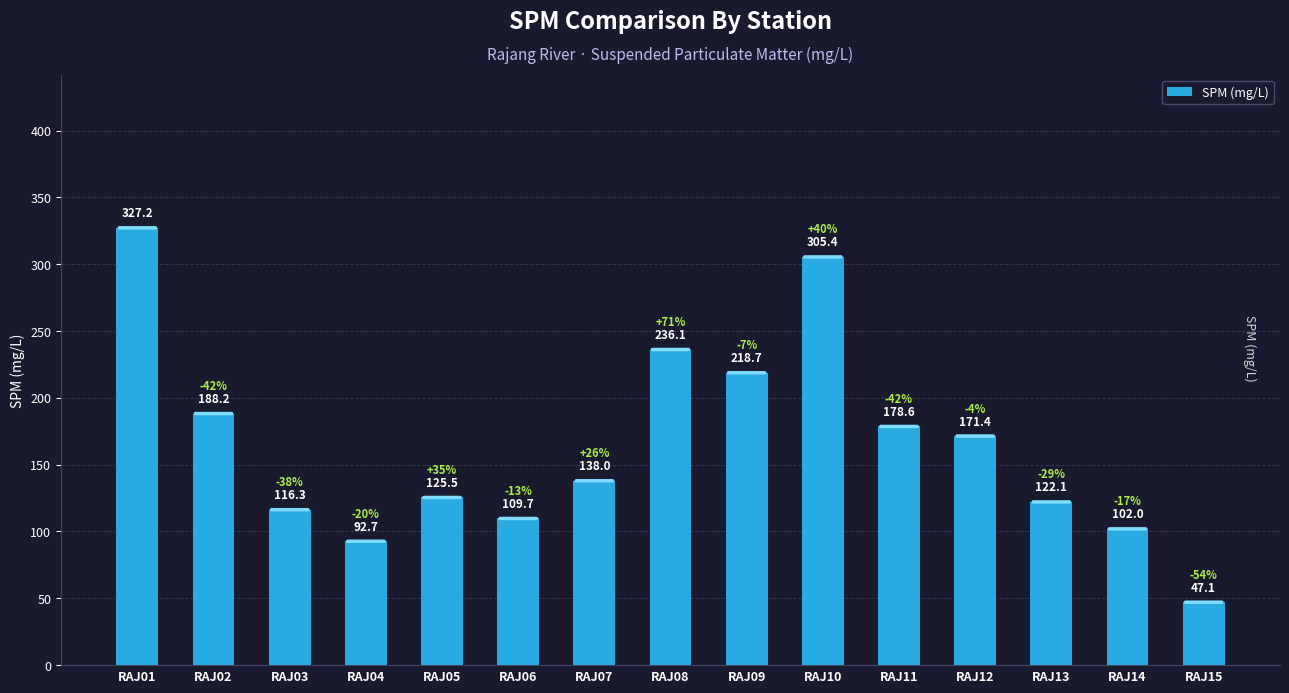

What is the change in value from RAJ01 to RAJ06?

-217.5